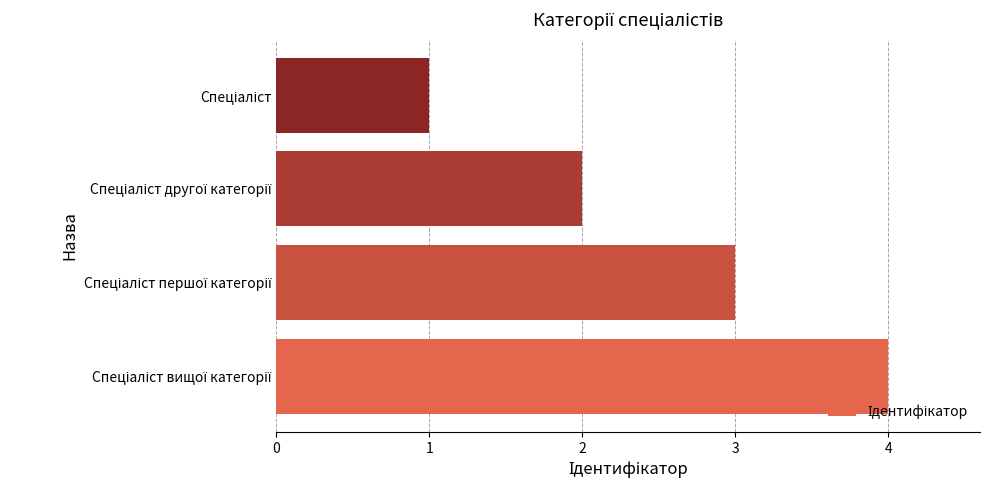

What is the difference between the maximum and minimum values?

3